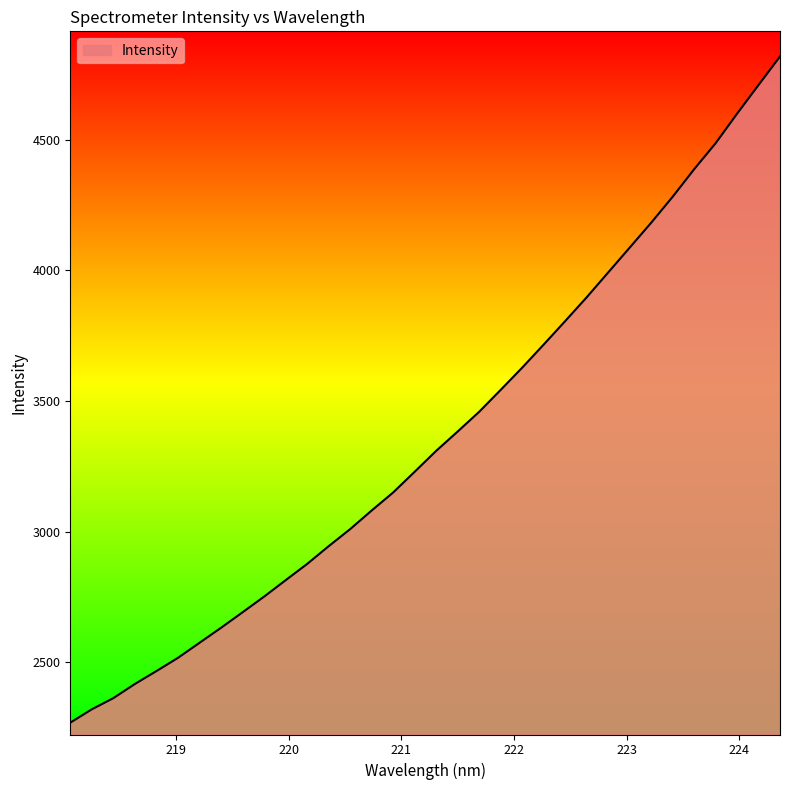

How many lines are shown in the chart?

1